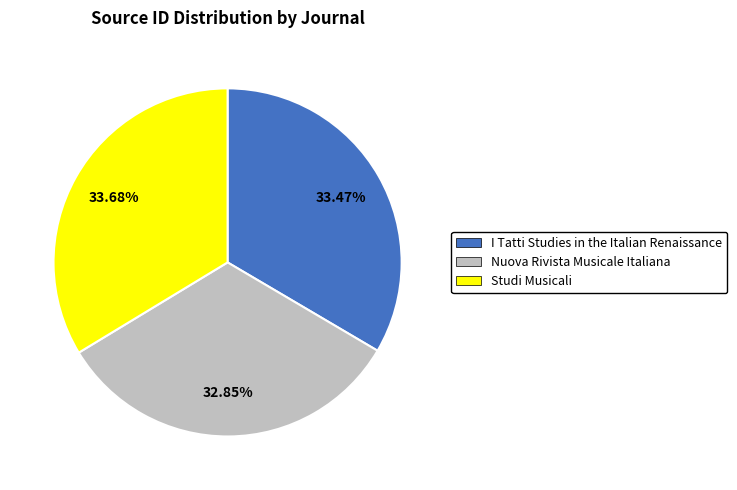

To the nearest percent, what is the average slice percentage?

33%